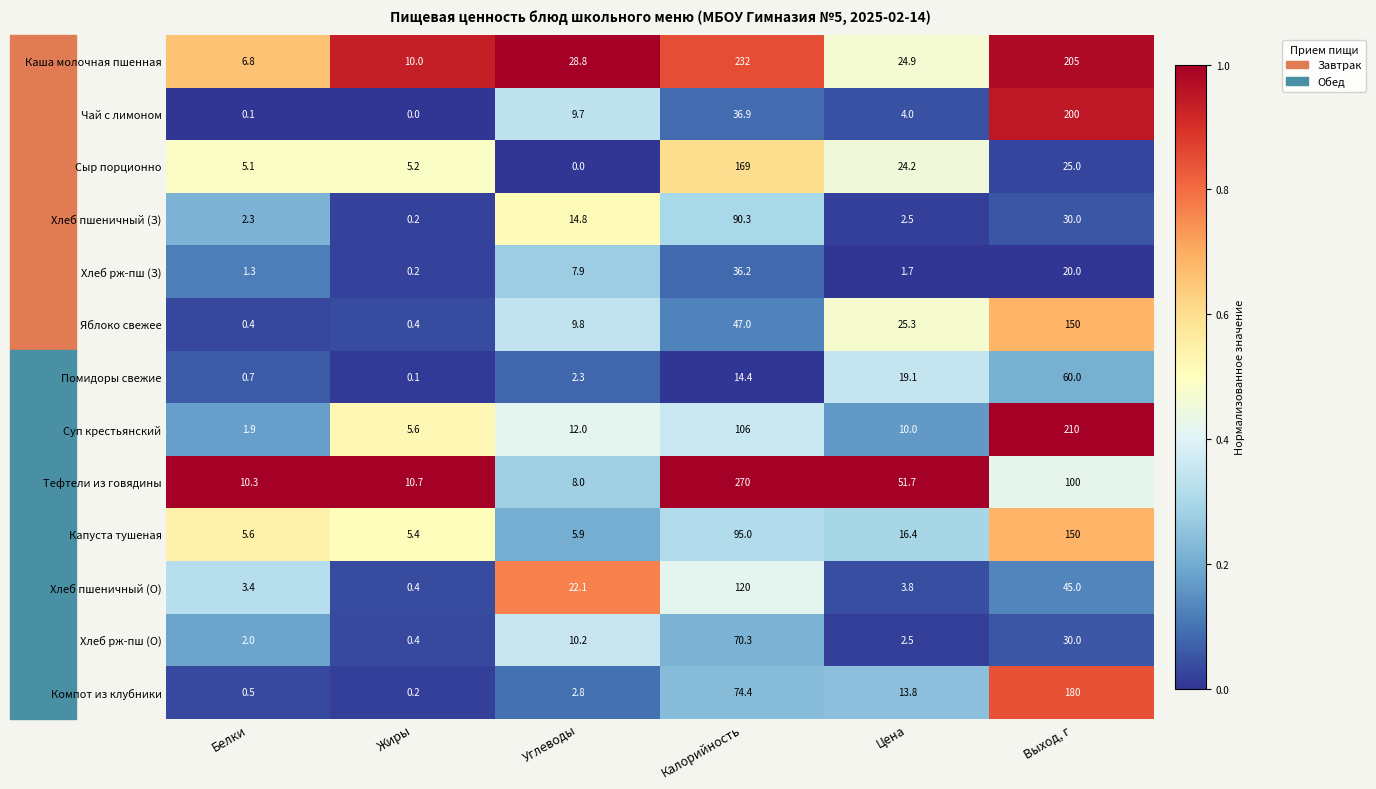

What is the difference between the maximum and second lowest values in the Хлеб пшеничный (З) series?

88.0